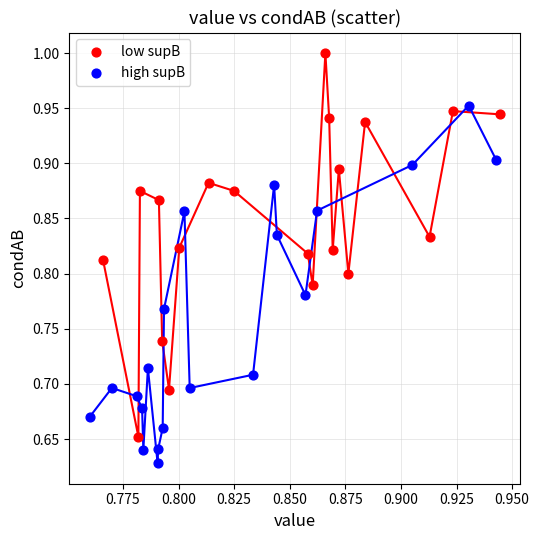

Which series contains the highest Y value?

low supB